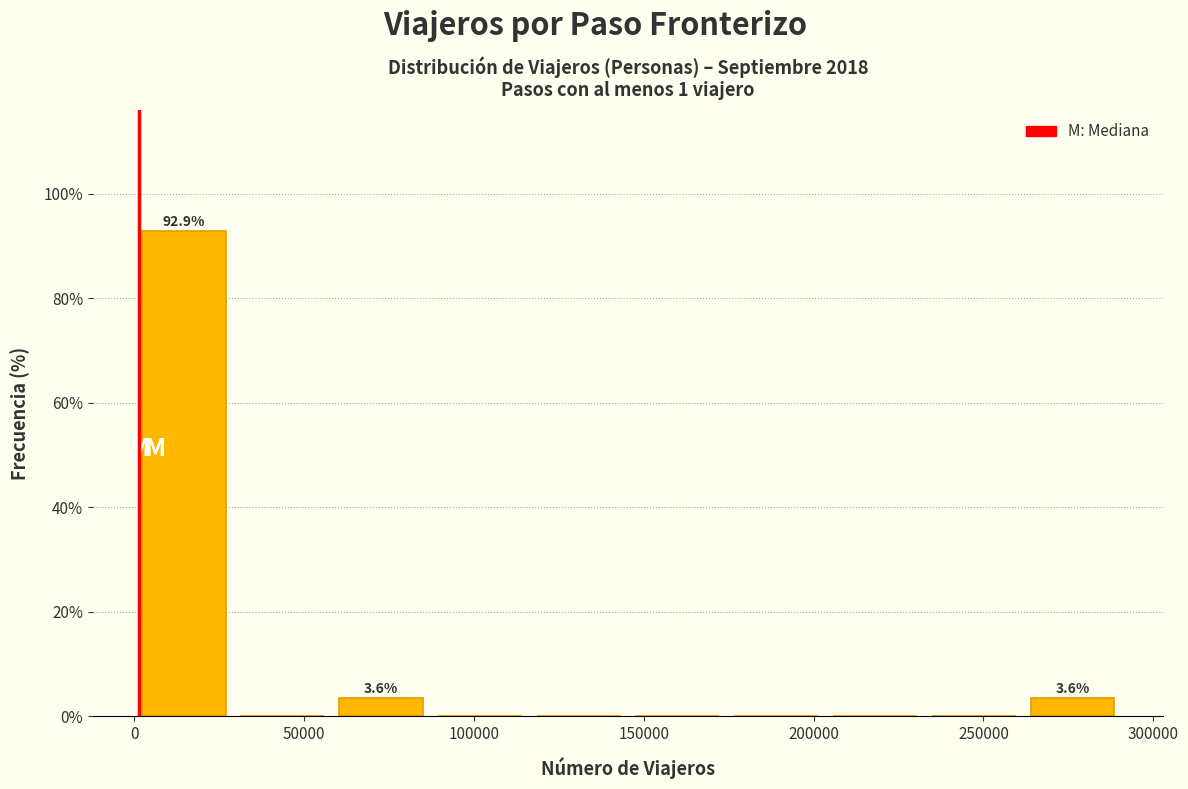

Over which range of the x-axis is the bar tallest?

0 to 30000